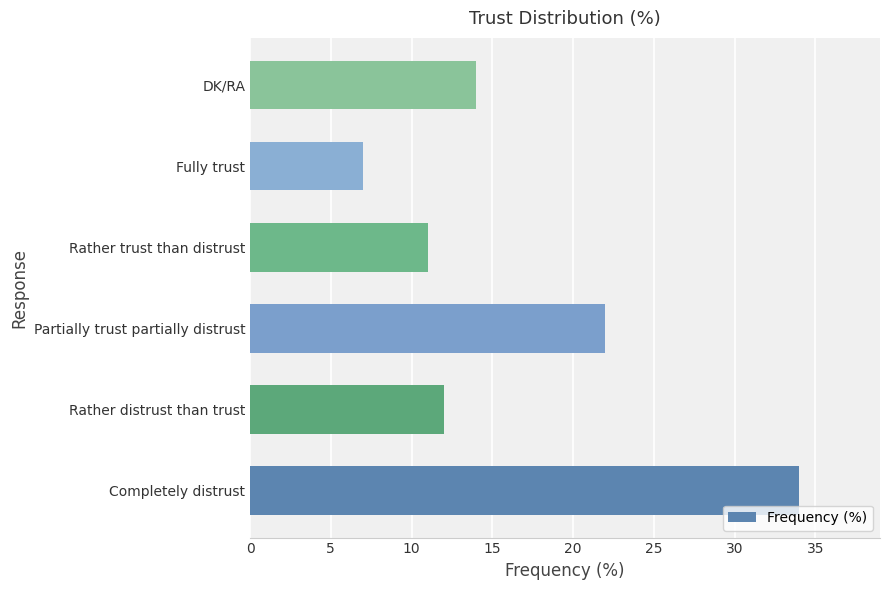

Are the bars horizontal?

Yes